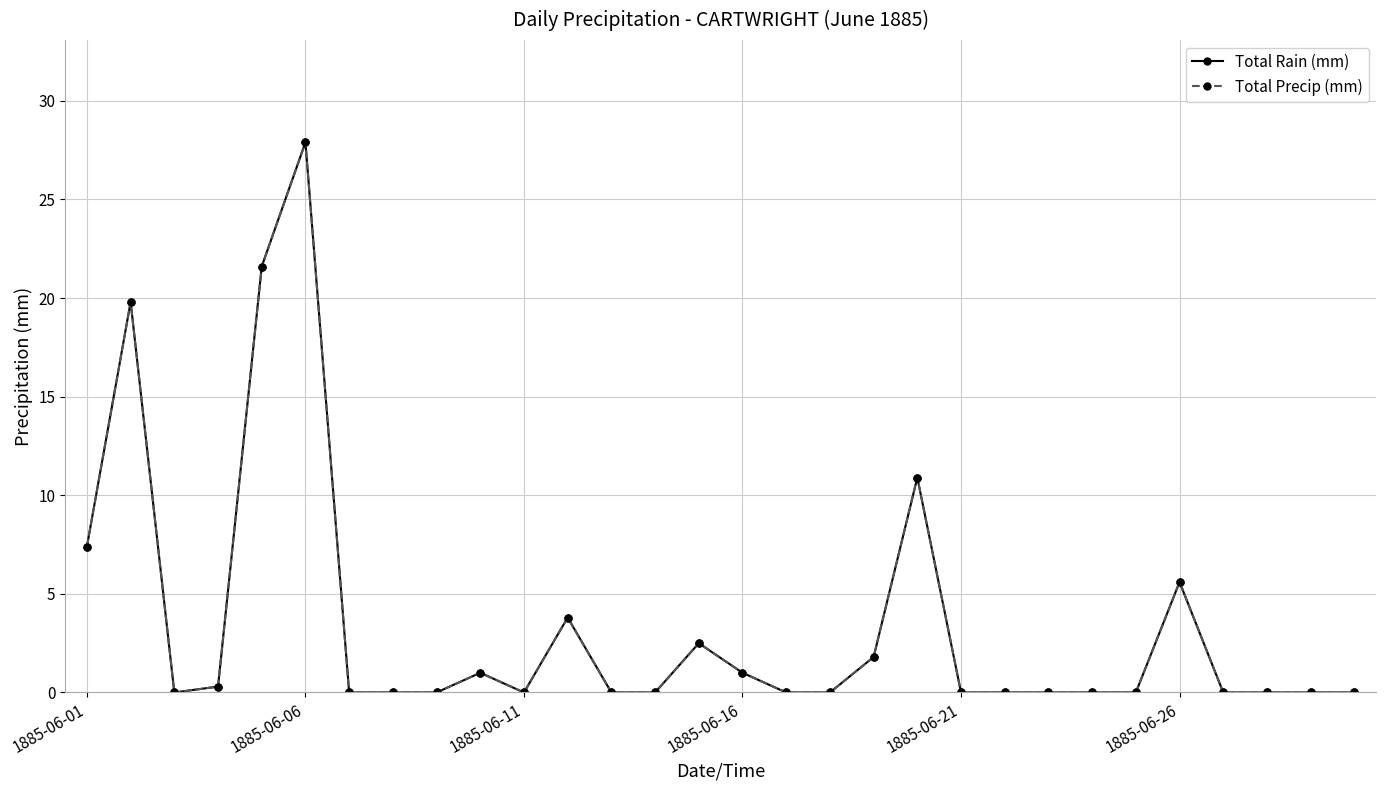

Does the chart have visible grid lines?

Yes